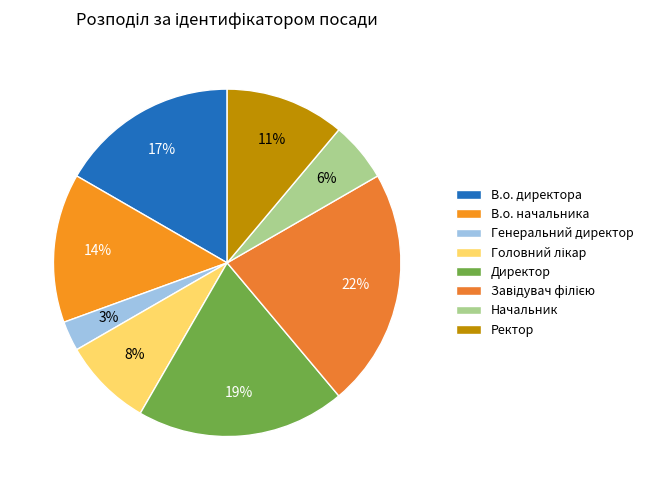

Is the sum of Начальник and Директор greater than half?

No